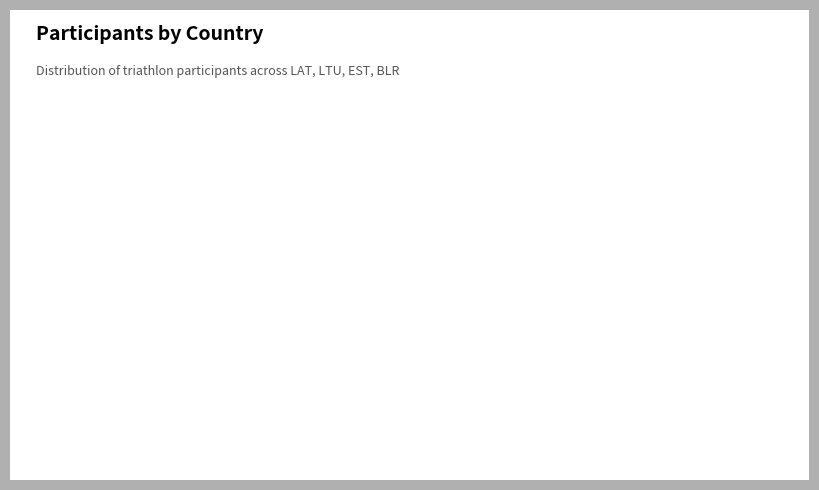

True or false: LTU accounts for 8% of the total.

False